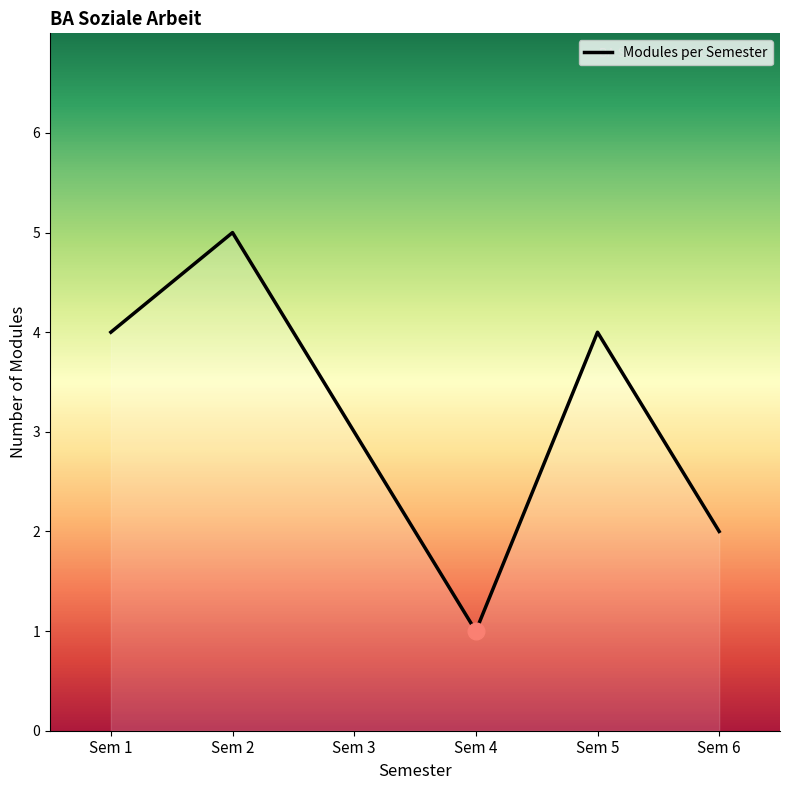

Which category has the highest value across all series?

Sem 2